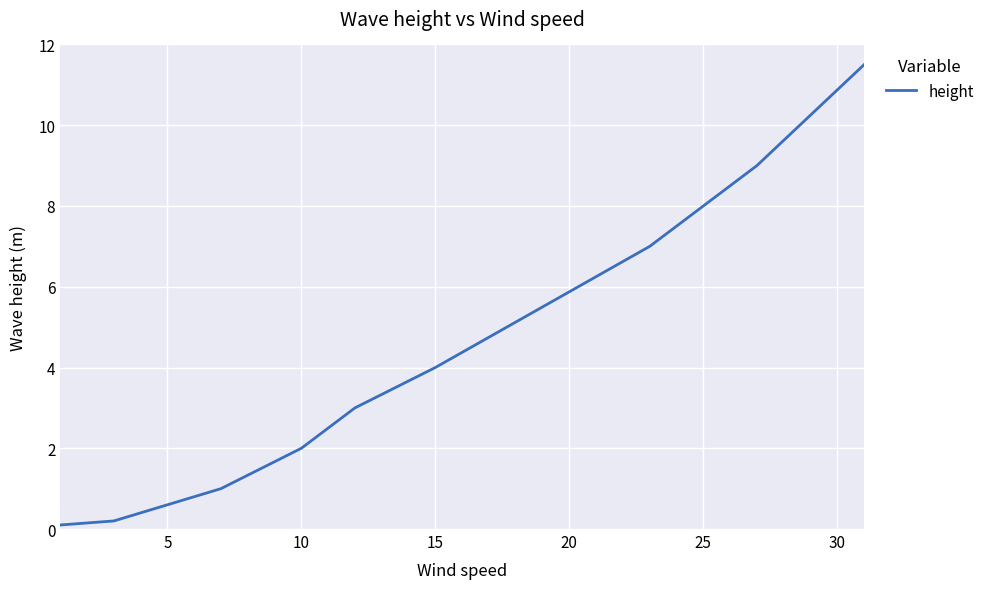

What is the difference between the maximum and minimum values?

11.4